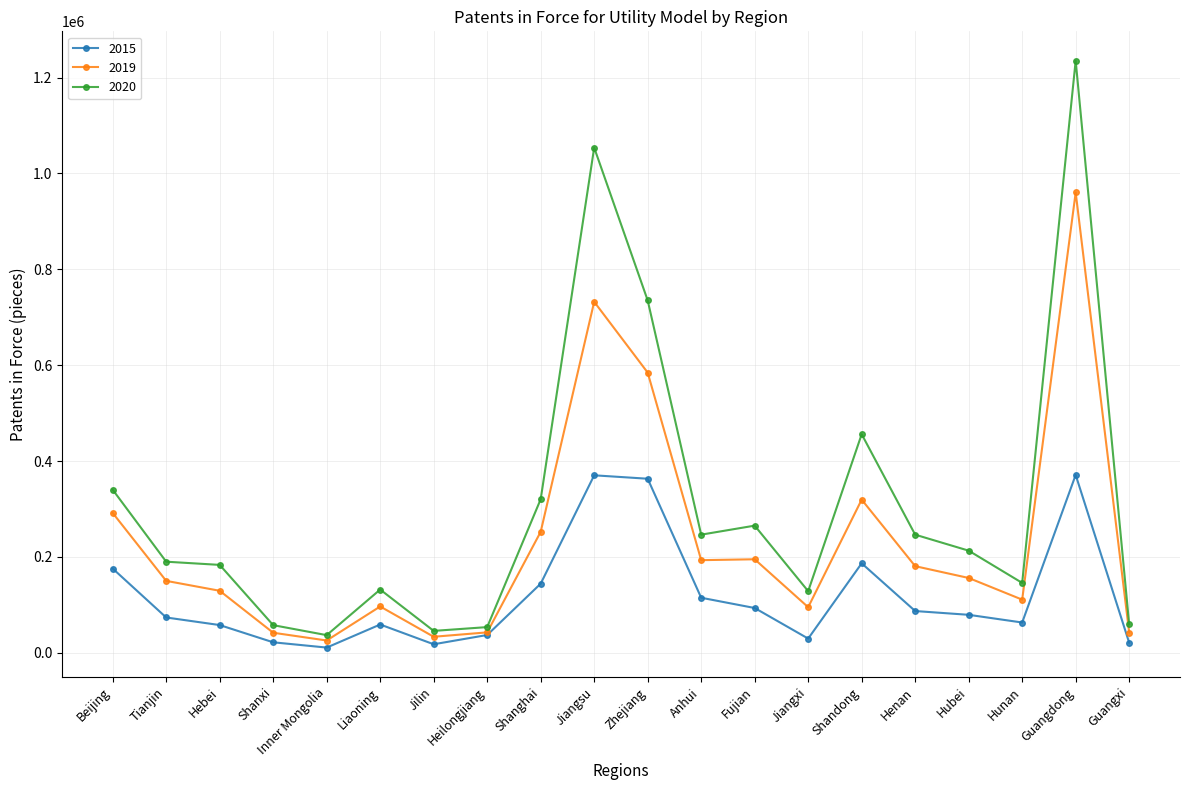

True or false: 2020 and 2015 cross at least once.

False